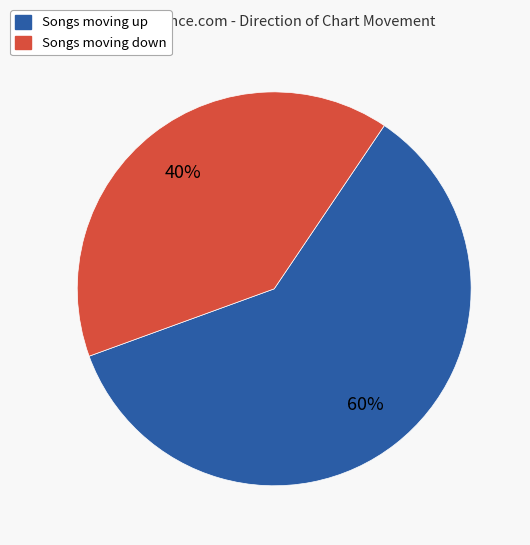

To the nearest percent, what is the difference between the largest and smallest slice percentages?

20%